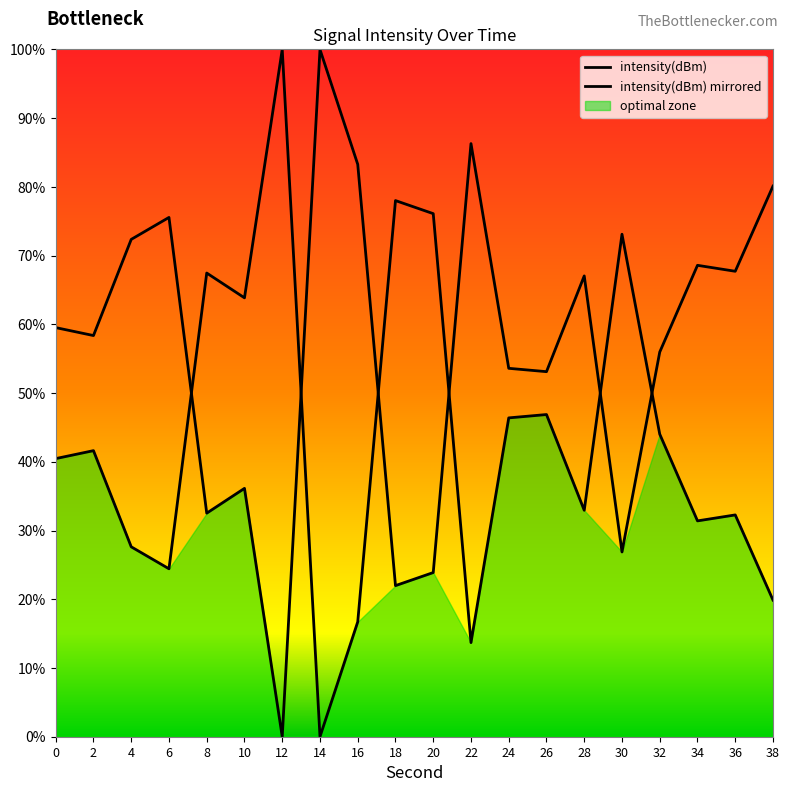

Which series ends up on top after the final intersection of intensity(dBm) and intensity(dBm) mirrored?

intensity(dBm)